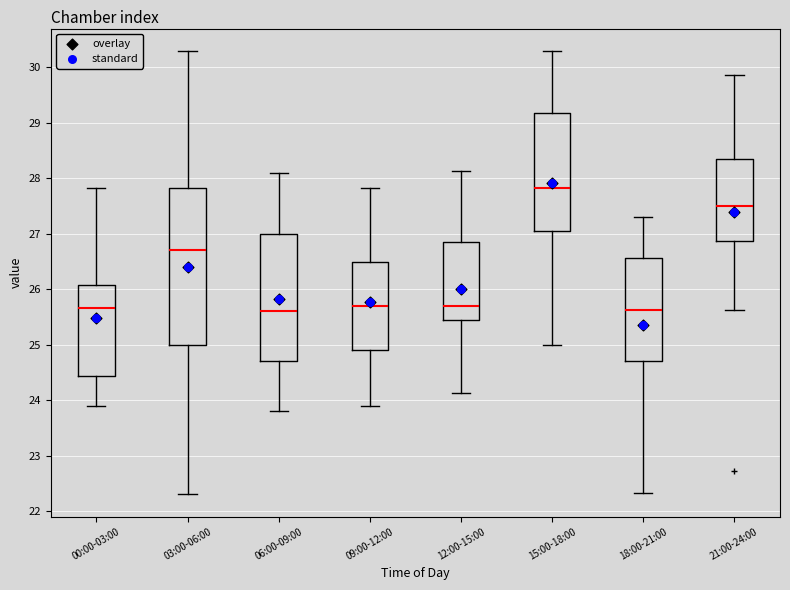

Reading left to right, read every box against the y-axis: the position of its median line, the range the box covers, and the ends of its whiskers. The values are not printed on the chart, so give them approximately, as read against the axis.

00:00-03:00: median 25.7, box 24.4 to 26.1, whiskers 23.9 to 27.8
03:00-06:00: median 26.7, box 25.0 to 27.8, whiskers 22.3 to 30.3
06:00-09:00: median 25.6, box 24.7 to 27.0, whiskers 23.8 to 28.1
09:00-12:00: median 25.7, box 24.9 to 26.5, whiskers 23.9 to 27.8
12:00-15:00: median 25.7, box 25.5 to 26.9, whiskers 24.1 to 28.1
15:00-18:00: median 27.8, box 27.1 to 29.2, whiskers 25.0 to 30.3
18:00-21:00: median 25.6, box 24.7 to 26.6, whiskers 22.3 to 27.3
21:00-24:00: median 27.5, box 26.9 to 28.4, whiskers 25.6 to 29.9